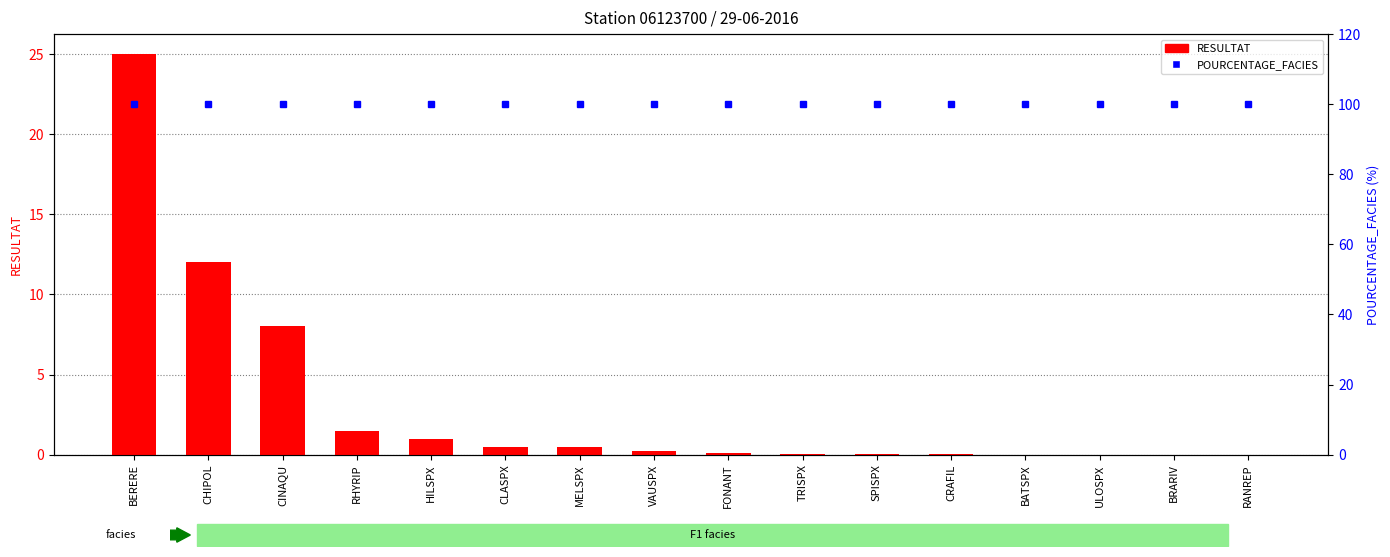

The value of RESULTAT at CLASPX is 0.5. True or false?

True